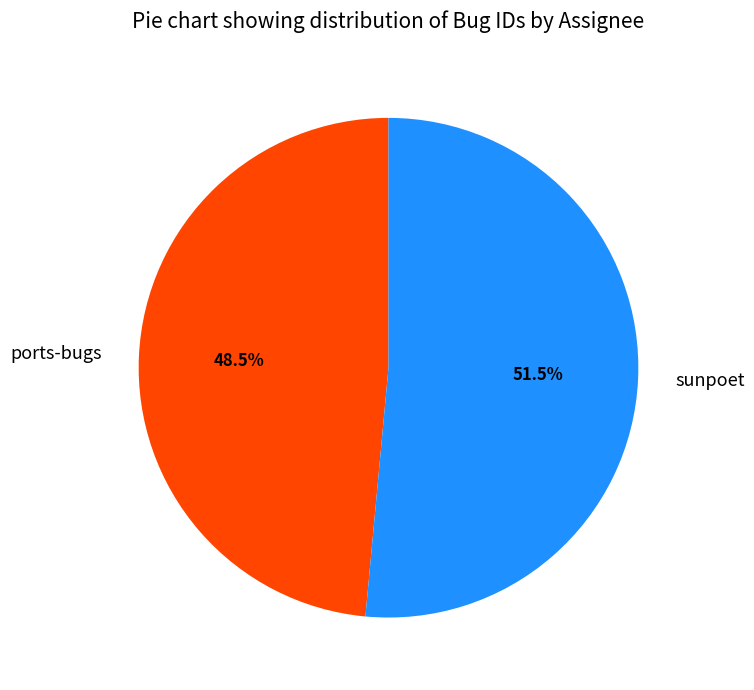

Combined, what portion of the pie is sunpoet and ports-bugs?

100.0%